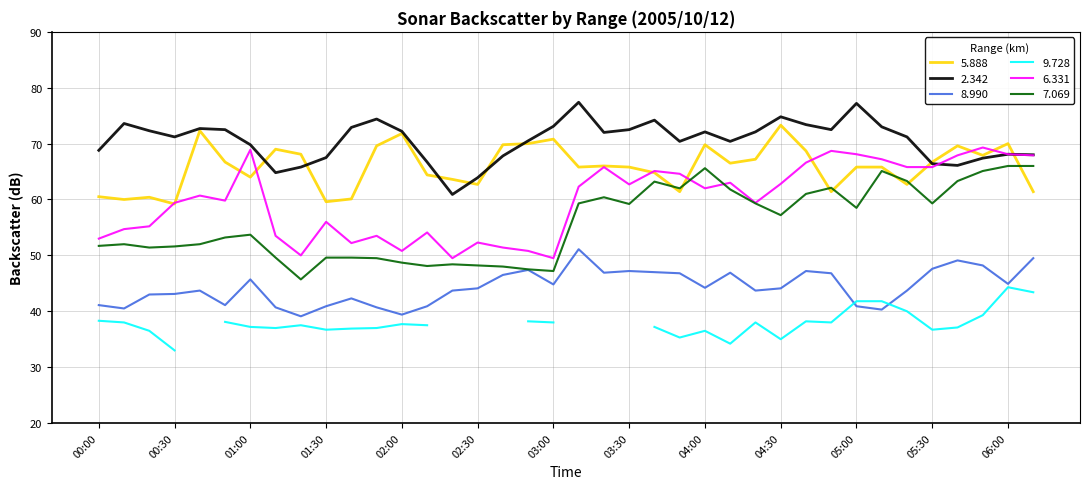

At which label is 5.888 closest to 66?

03:20